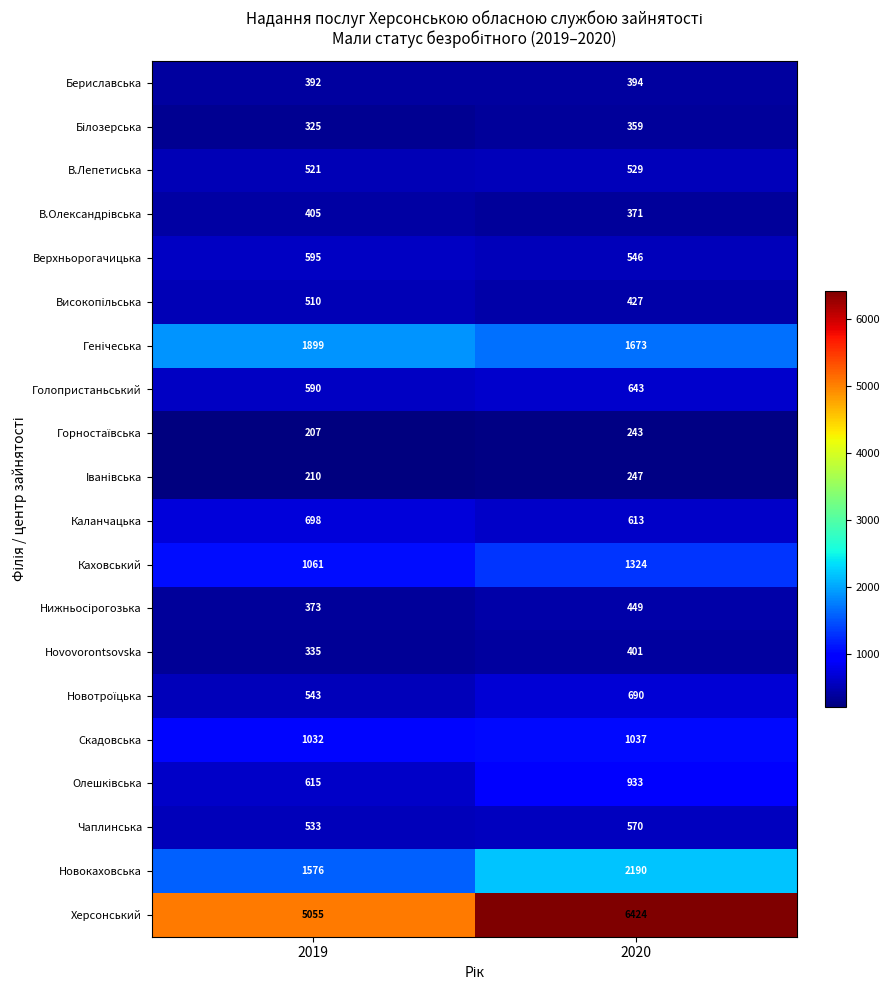

List the labels in order of Бiлозерська value, smallest first.

2019, 2020